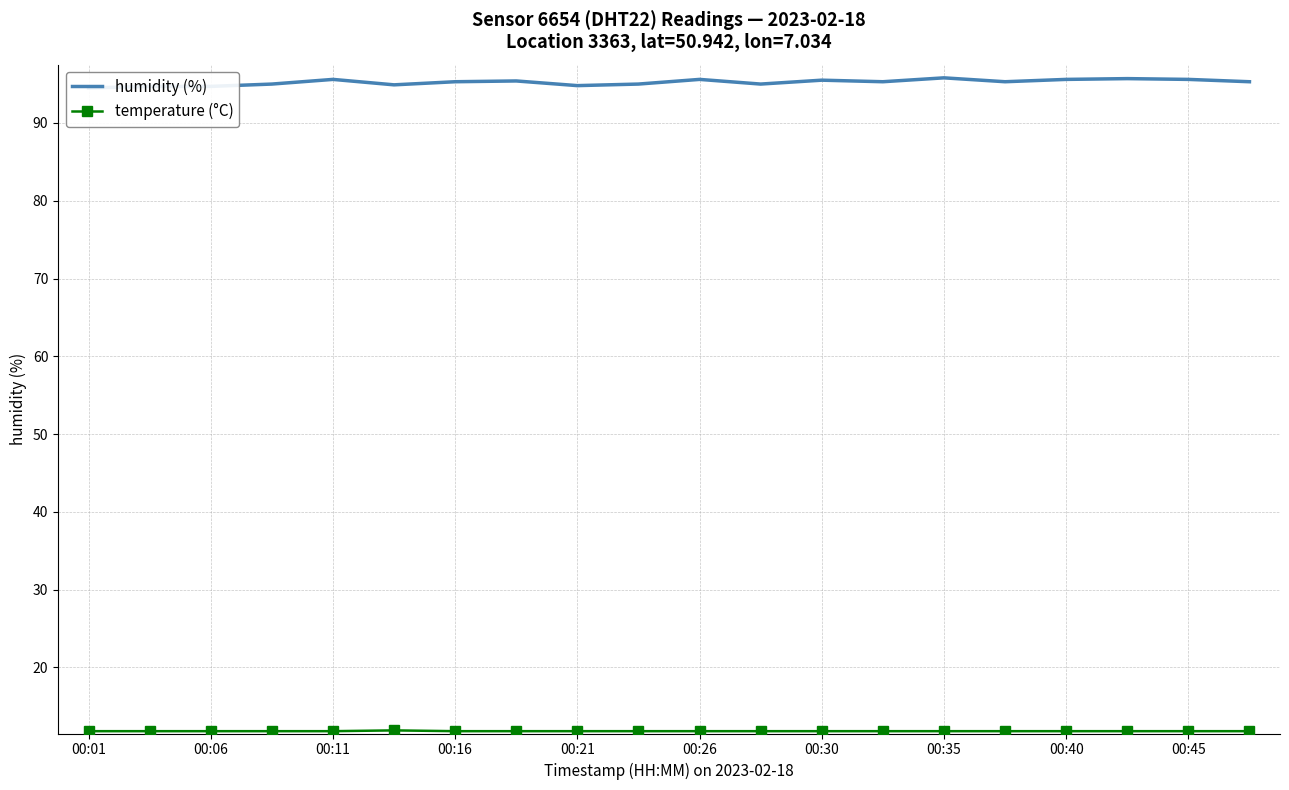

Reading right to left, list all the values displayed in this chart.

humidity (%): 95.3	95.6	95.7	95.6	95.3	95.8	95.3	95.5	95.0	95.6	95.0	94.8	95.4	95.3	94.9	95.6	95.0	94.7	94.7	94.5
temperature (°C): 11.8	11.8	11.8	11.8	11.8	11.8	11.8	11.8	11.8	11.8	11.8	11.8	11.8	11.8	11.9	11.8	11.8	11.8	11.8	11.8